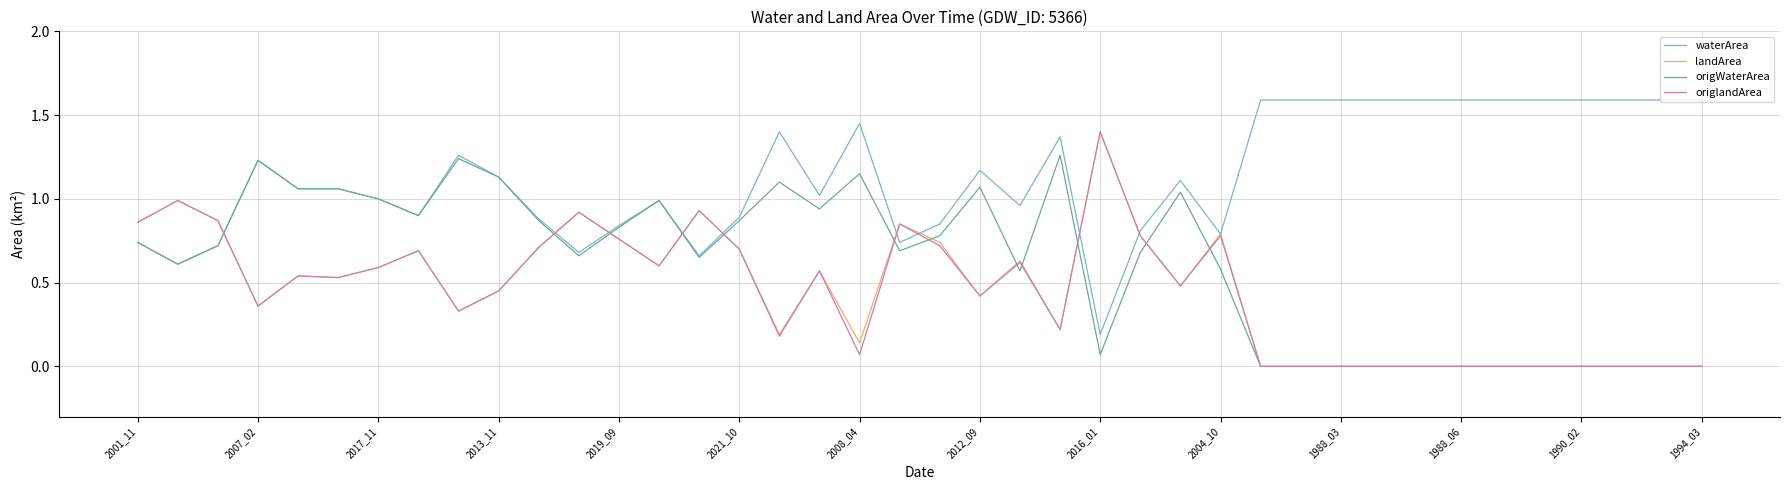

What is the greatest value displayed?

1.6